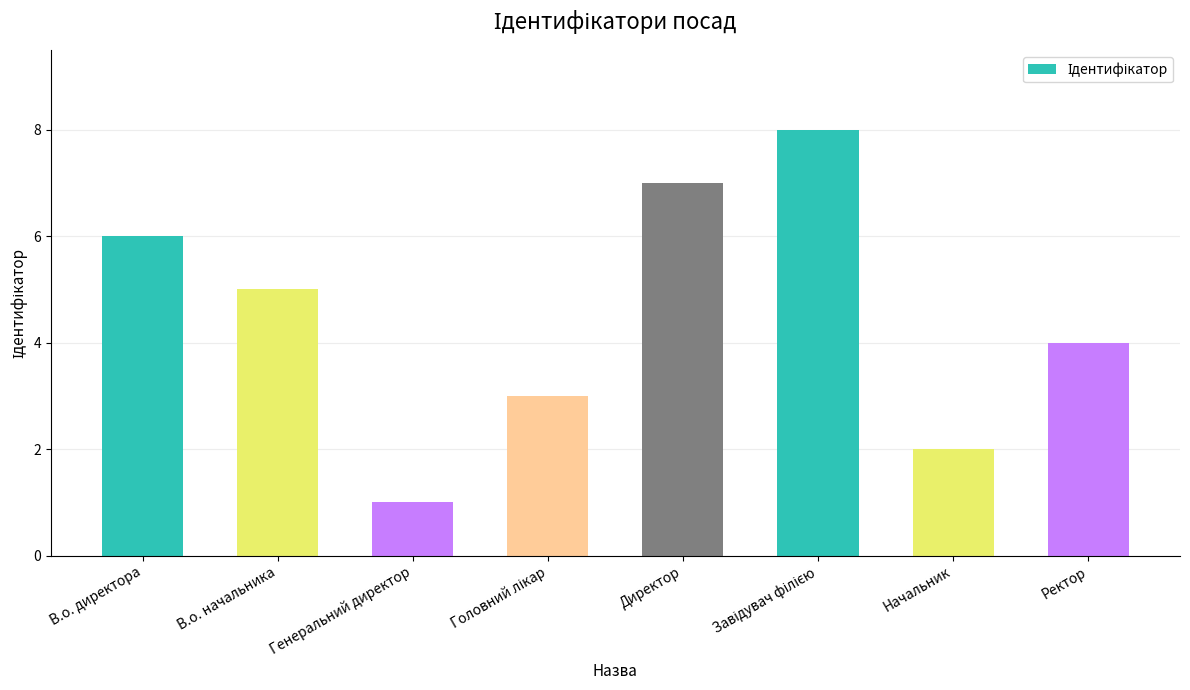

Approximately how many times larger is the value at В.о. начальника compared to Директор?

0.7